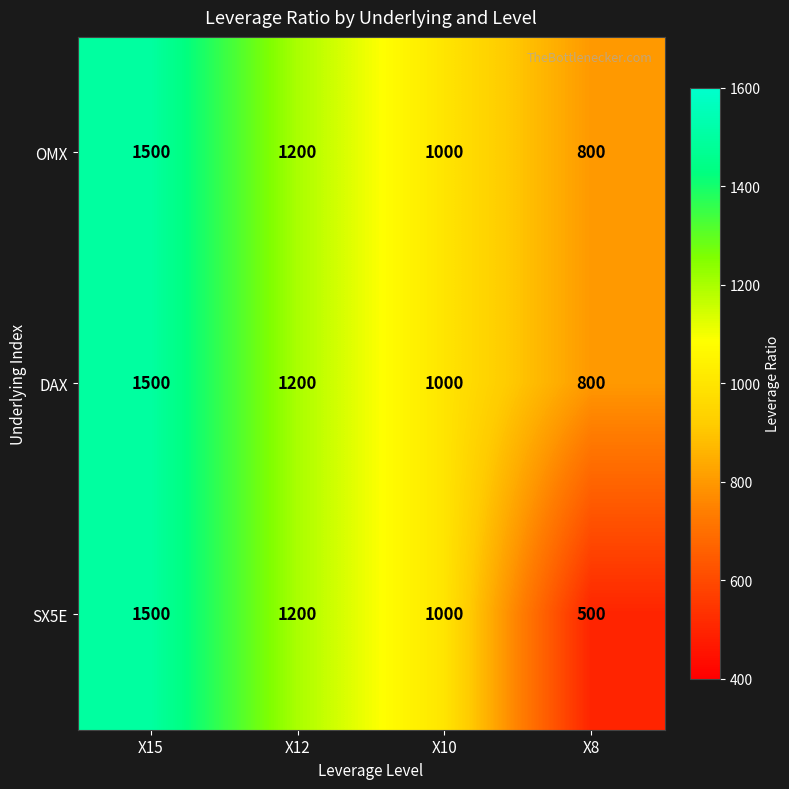

Which series has the widest spread of values?

SX5E